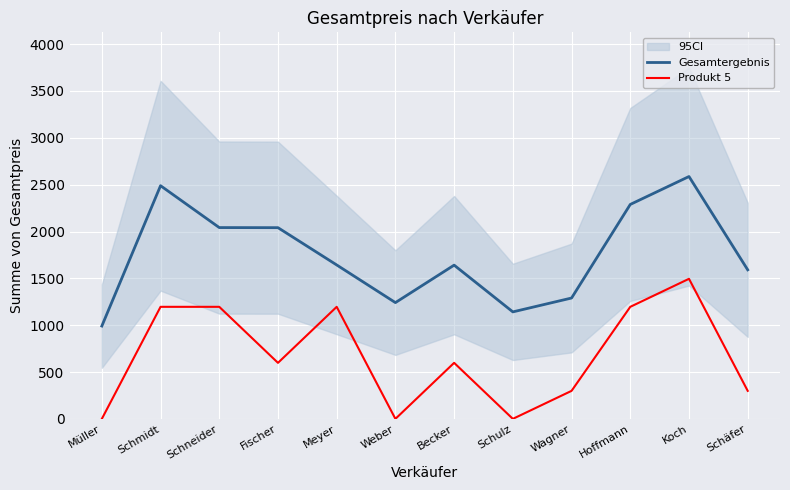

Rank the series at Weber from highest to lowest value.

Gesamtergebnis, Produkt 5